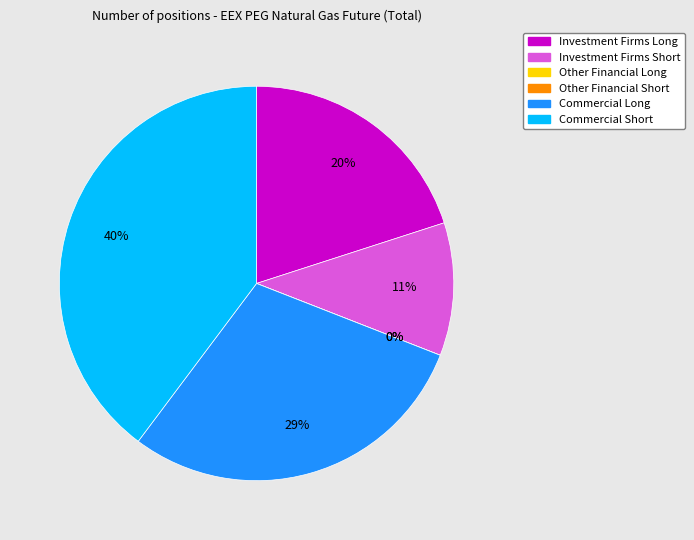

Does any single category account for the majority?

No